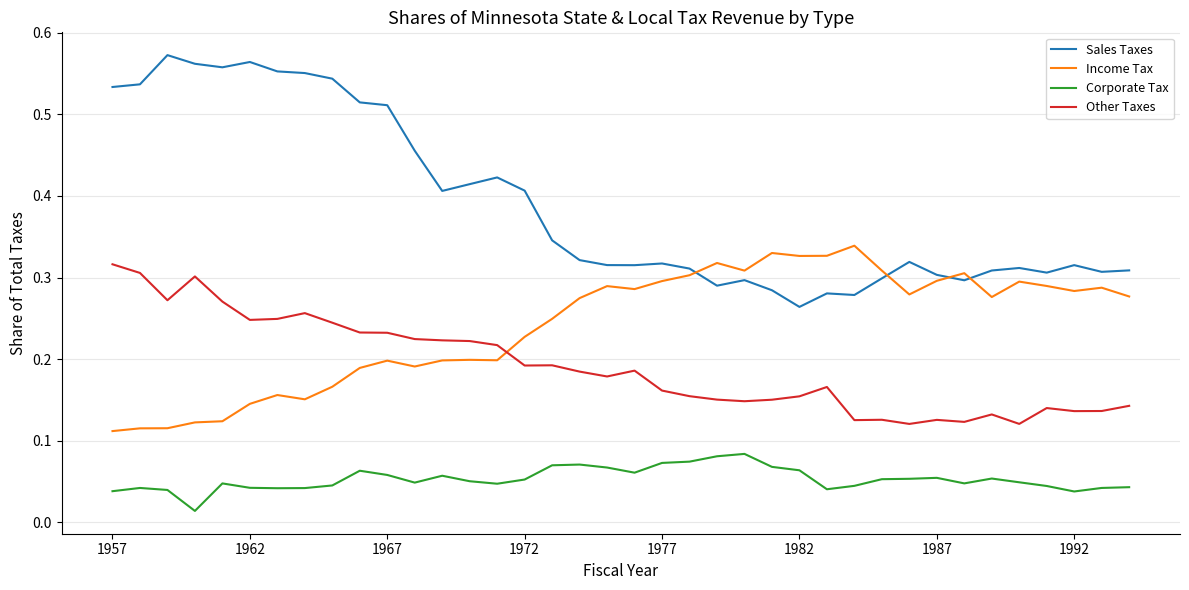

Which series has the largest total across all categories?

Sales Taxes